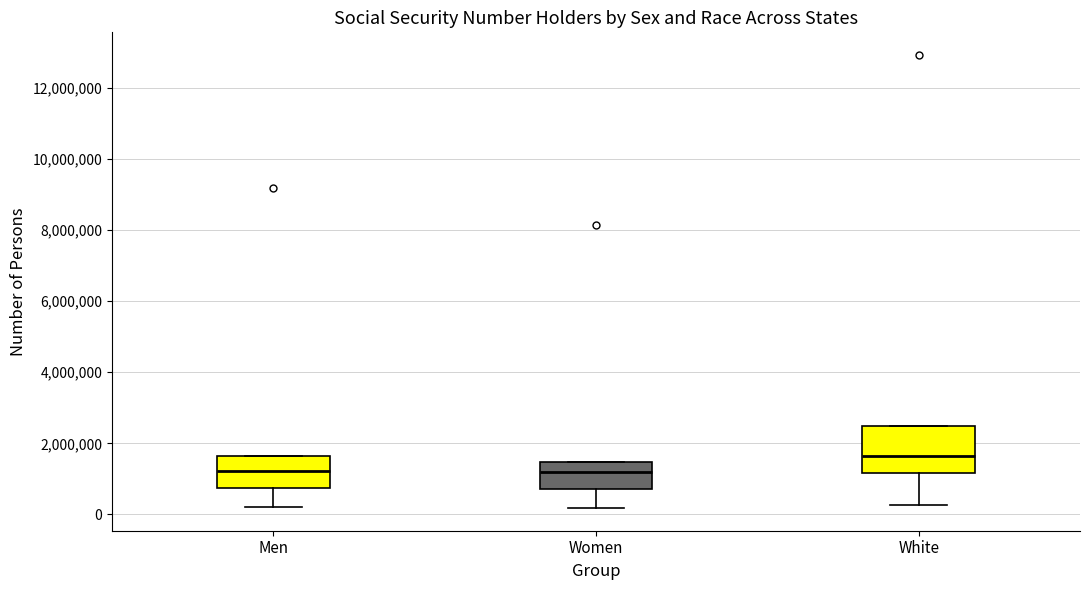

Reading left to right, read every box against the y-axis: the position of its median line, the range the box covers, and the ends of its whiskers. The values are not printed on the chart, so give them approximately, as read against the axis.

Men: median 1200000, box 800000 to 1600000, whiskers 200000 to 1600000
Women: median 1200000, box 800000 to 1400000, whiskers 200000 to 1400000
White: median 1600000, box 1200000 to 2400000, whiskers 200000 to 2400000